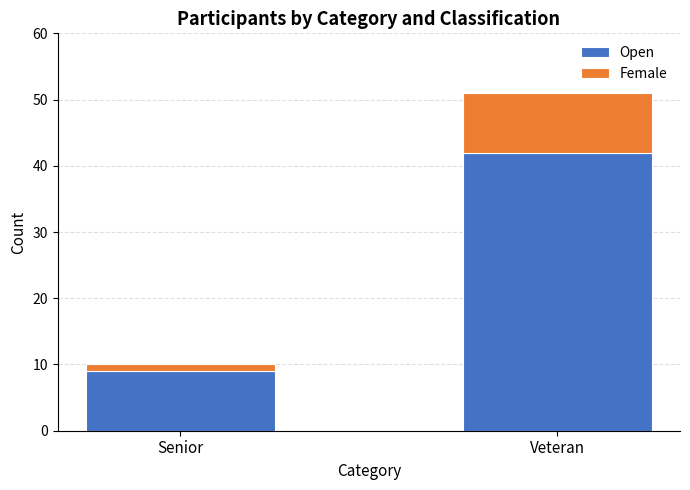

At which label does Open reach its peak?

Veteran